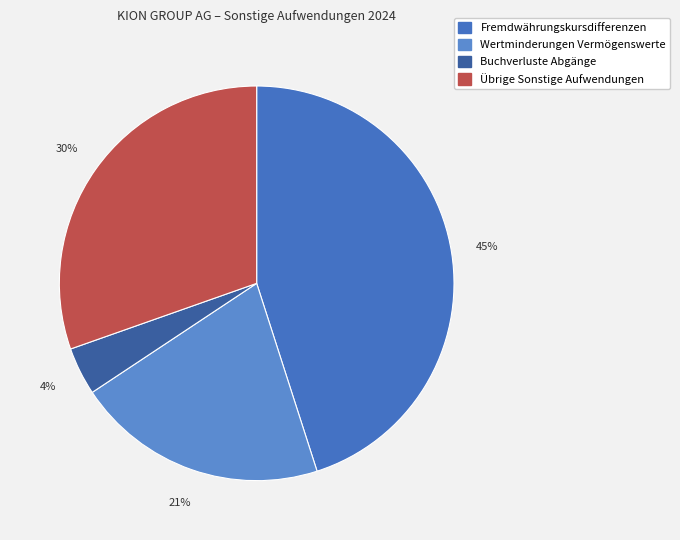

How many segments does this pie chart have?

4